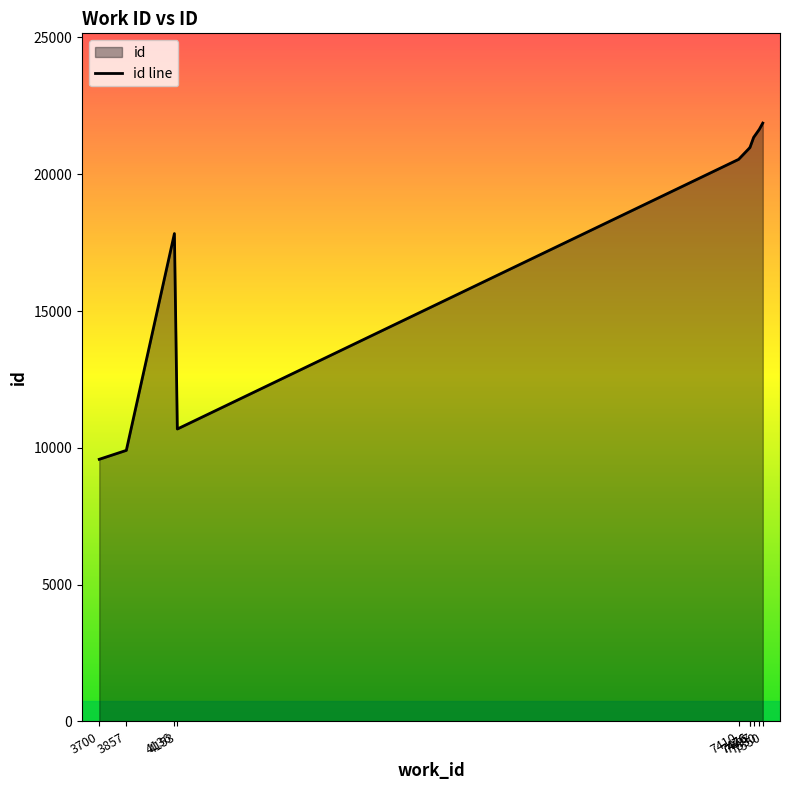

What is the difference between the second highest and minimum values?

12059